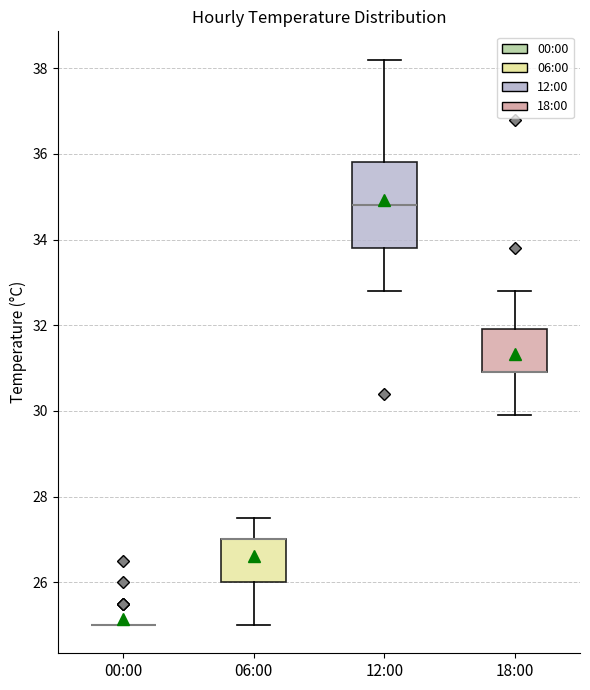

Reading left to right, transcribe this box plot: for each box, give where its median line is, the range the box spans, and where its two whiskers end, as read against the y-axis. The values are not printed on the chart, so give them approximately, as read against the axis.

00:00: box collapsed to a line at 25.0, whiskers 25.0 to 25.0
06:00: median 27.0 (drawn on the box's upper edge), box 26.0 to 27.0, whiskers 25.0 to 27.6
12:00: median 34.8, box 33.8 to 35.8, whiskers 32.8 to 38.2
18:00: median 31.0 (drawn on the box's lower edge), box 31.0 to 32.0, whiskers 30.0 to 32.8